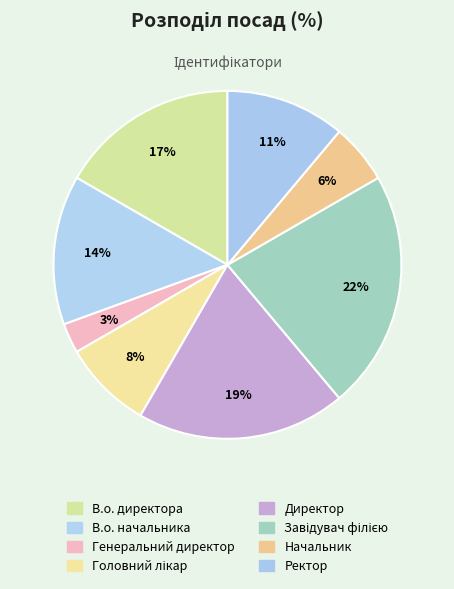

Count the number of slices in the pie.

8